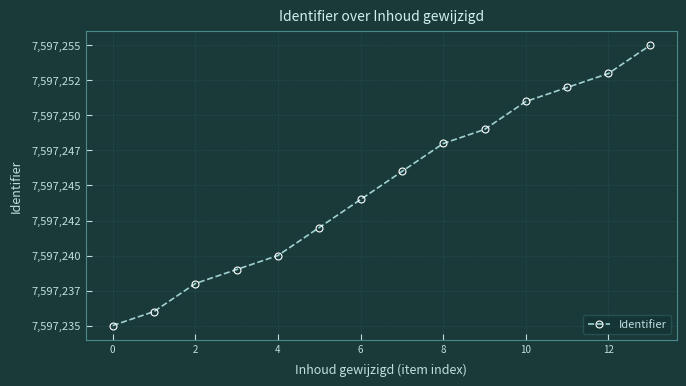

Is this an area chart (filled region under the line)?

No